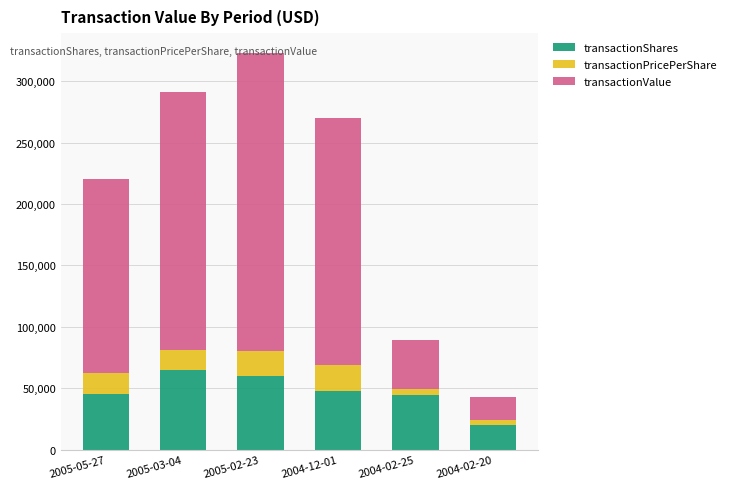

At which label does transactionShares reach its minimum?

2004-02-20